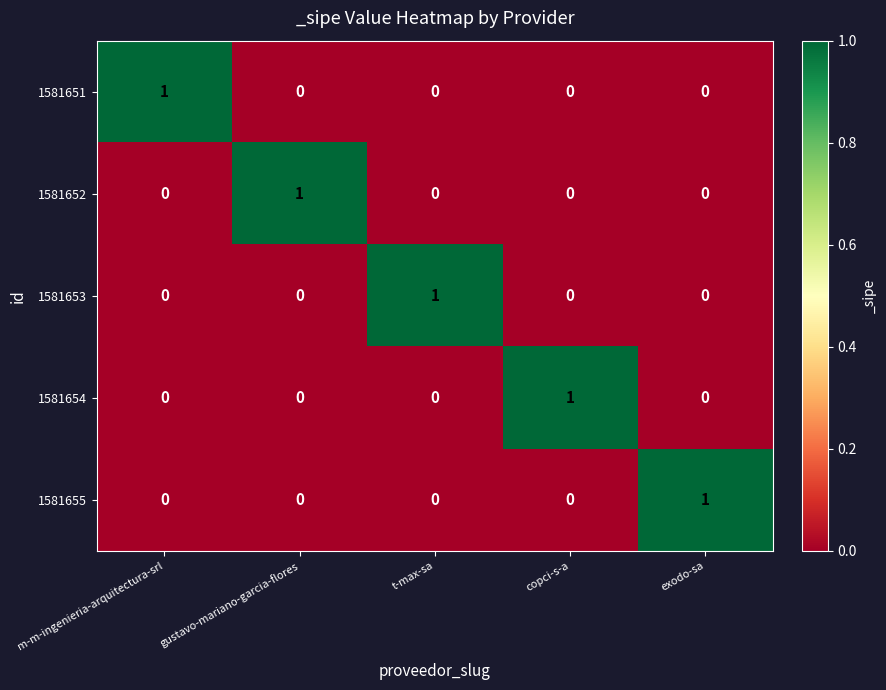

What is the spread (max minus min) of values at m-m-ingenieria-arquitectura-srl?

1